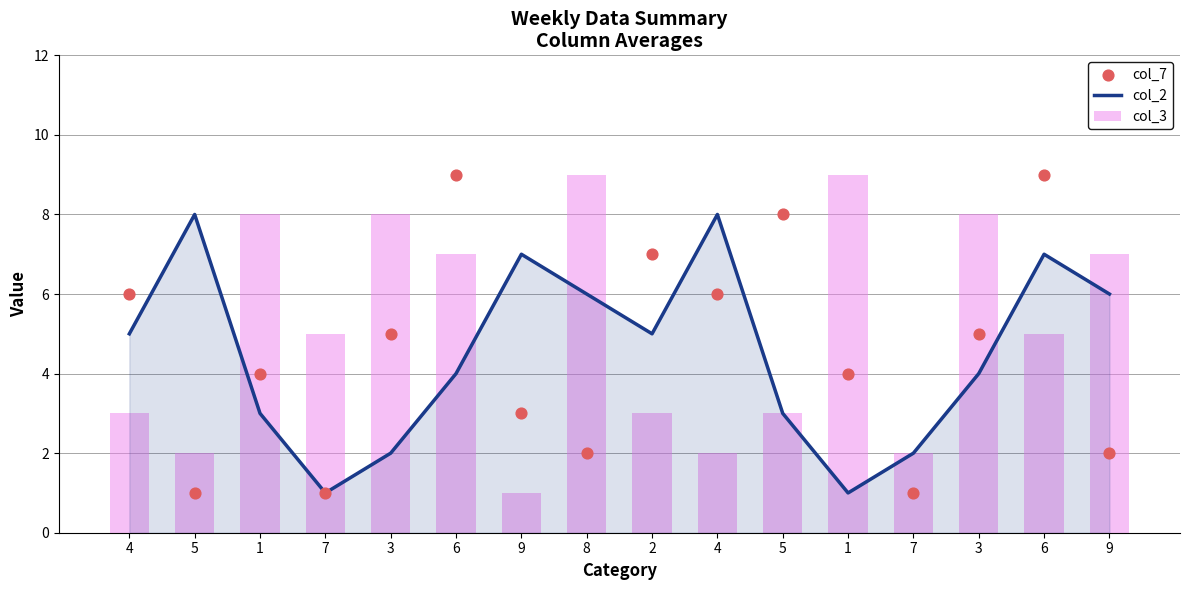

What is the total value across all series at 6?

20